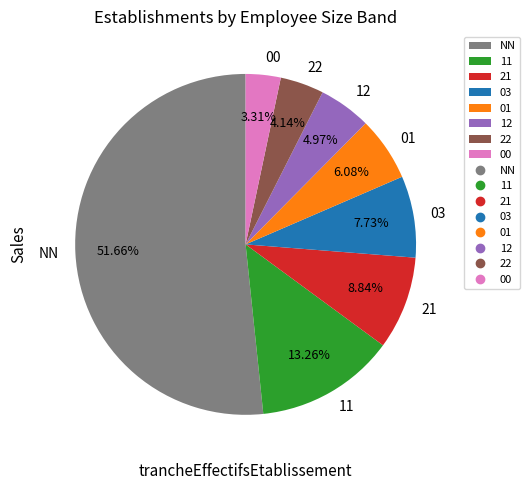

To the nearest percent, what is the combined percentage of 12 and 22?

9%